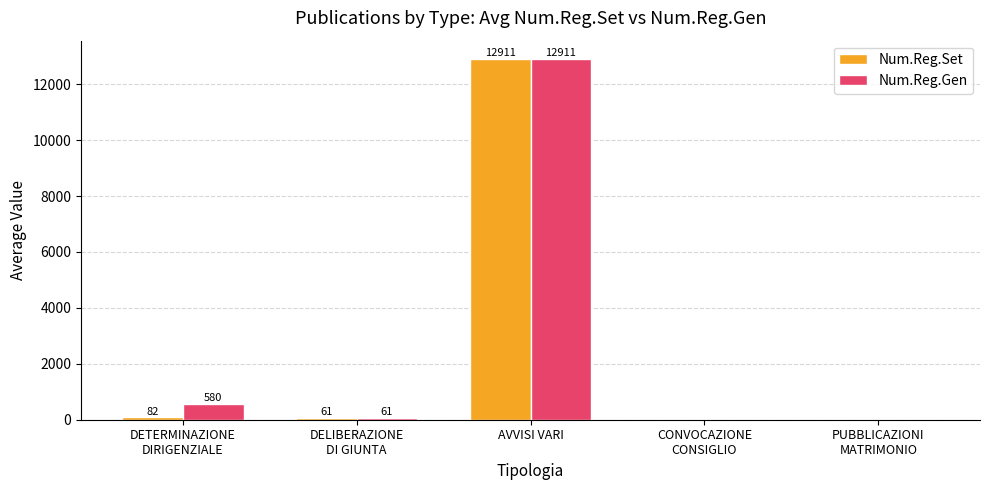

Is it true that Num.Reg.Set equals 6612 at AVVISI VARI?

False